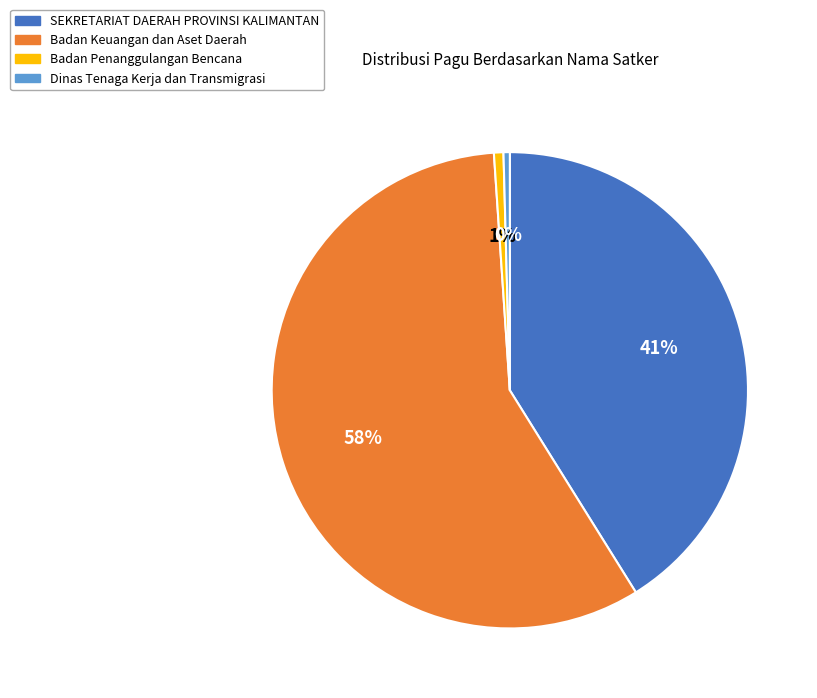

Count the number of slices in the pie.

4